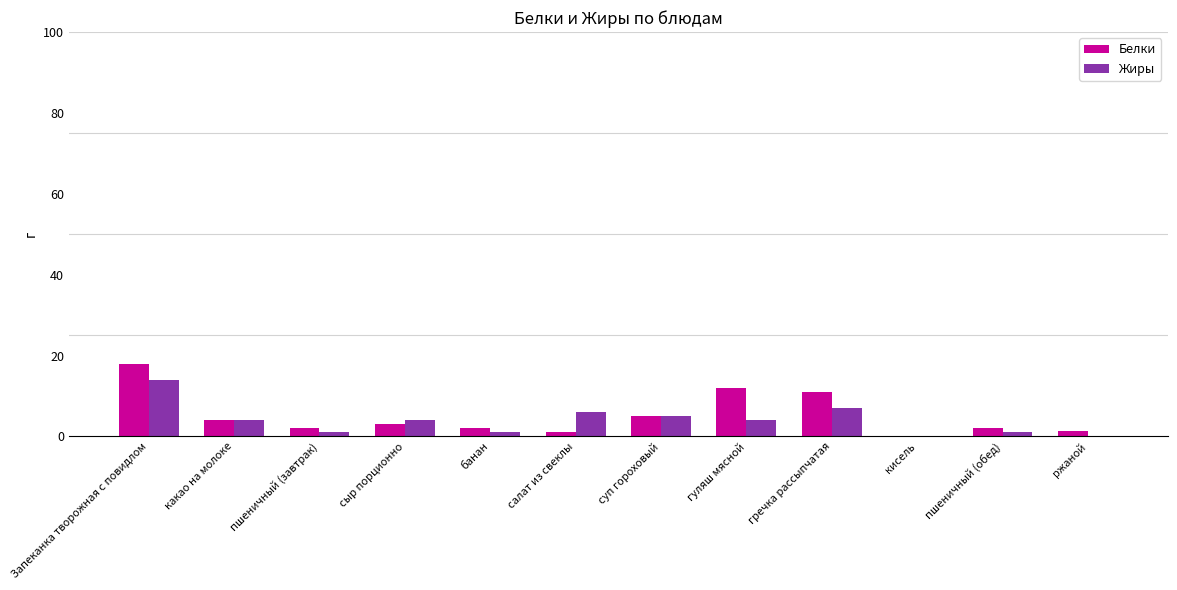

Which series changed the most between какао на молоке and гуляш мясной?

Белки